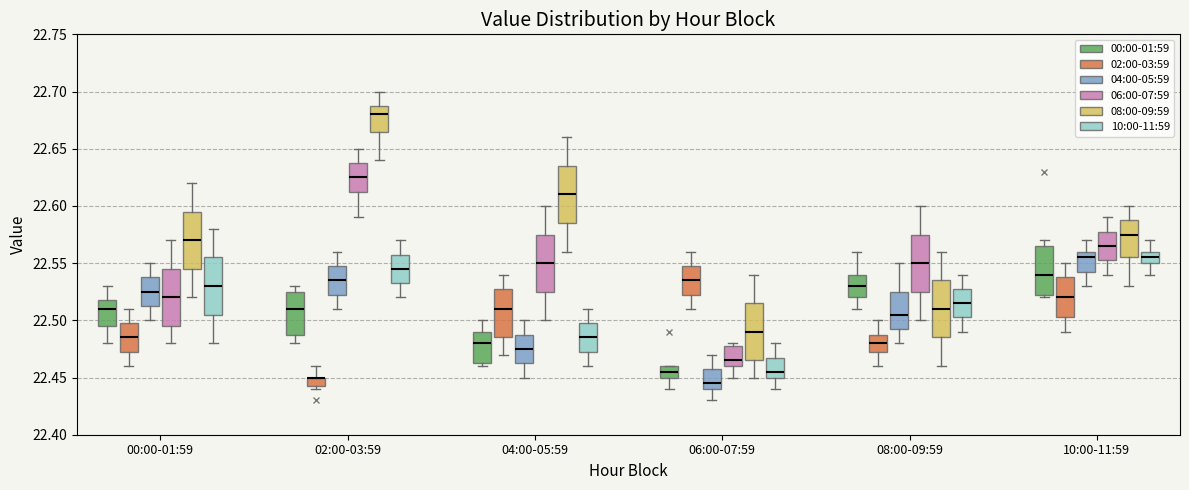

Where is the upper edge of the box for 10:00-11:59 (02:00-03:59) on the y-axis? The values are not printed on the chart, so give them approximately, as read against the axis.

22.540